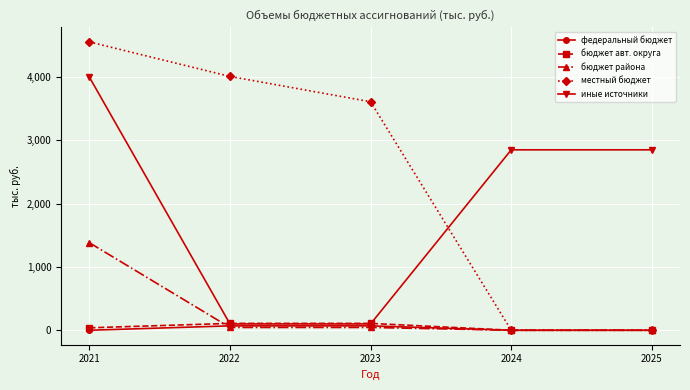

What is the total value across all series at 2024?

2850.0